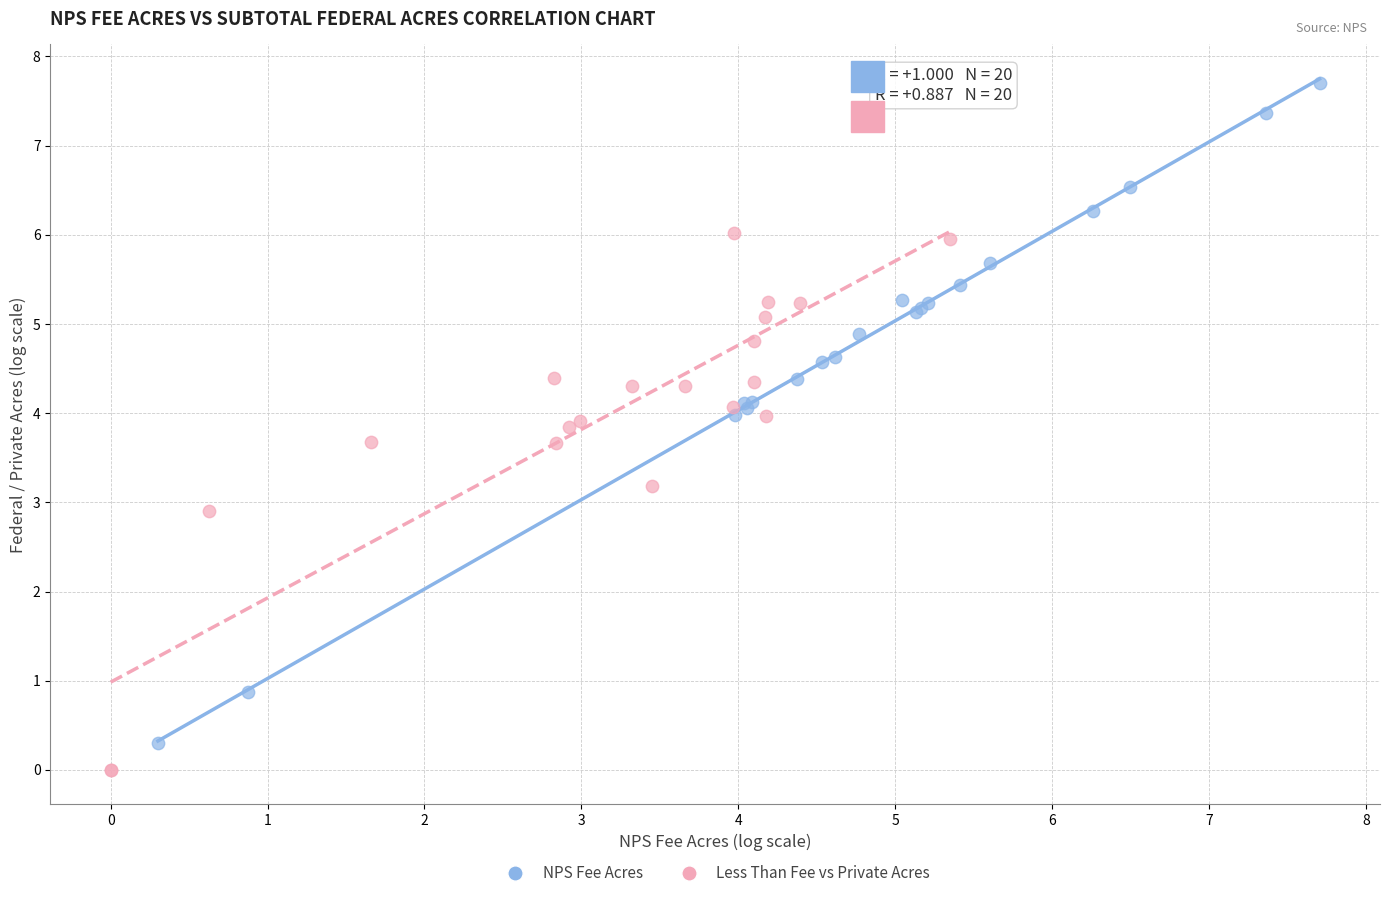

Which series contains the highest Y value?

NPS Fee Acres